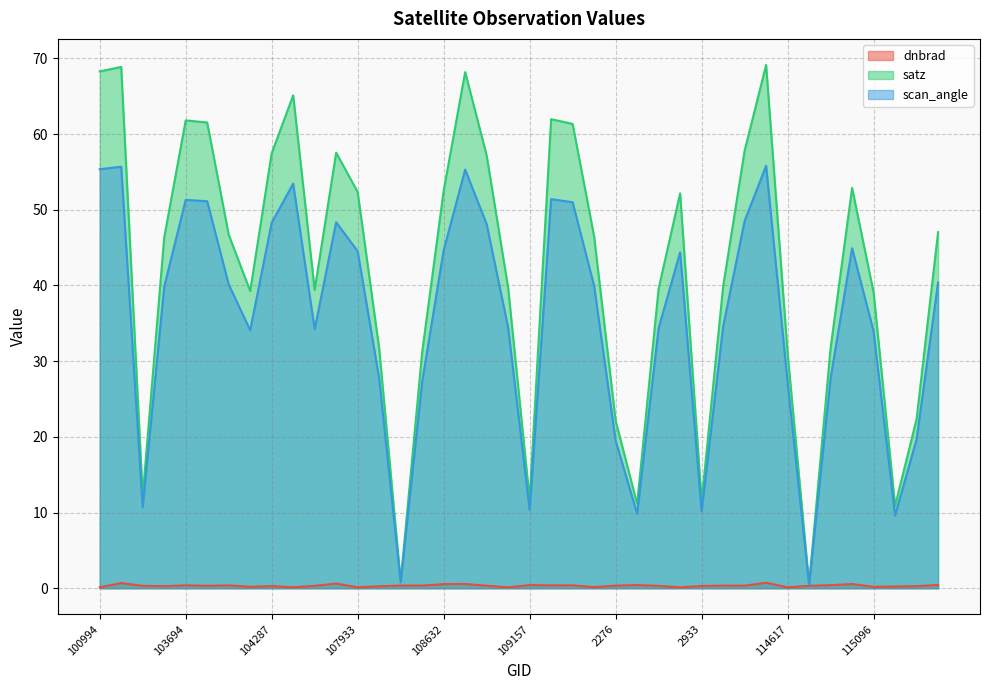

At which label is satz closest to 34?

114845